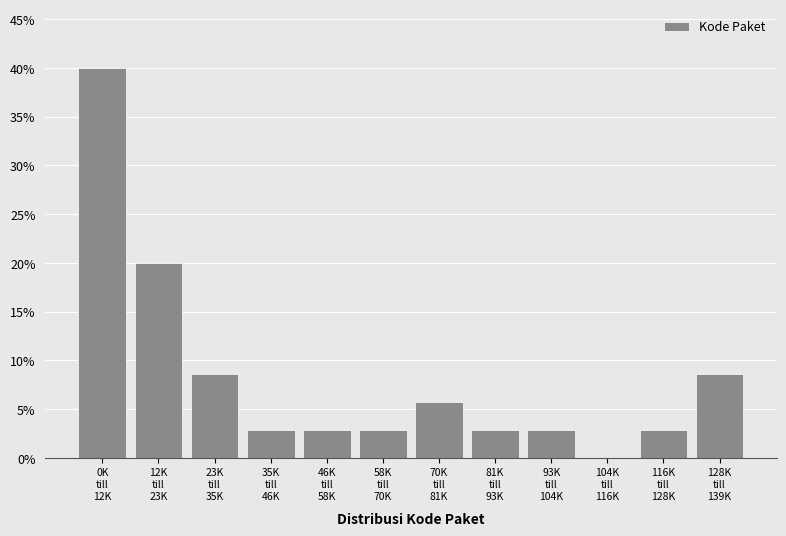

What is the sum of all values?

100.0